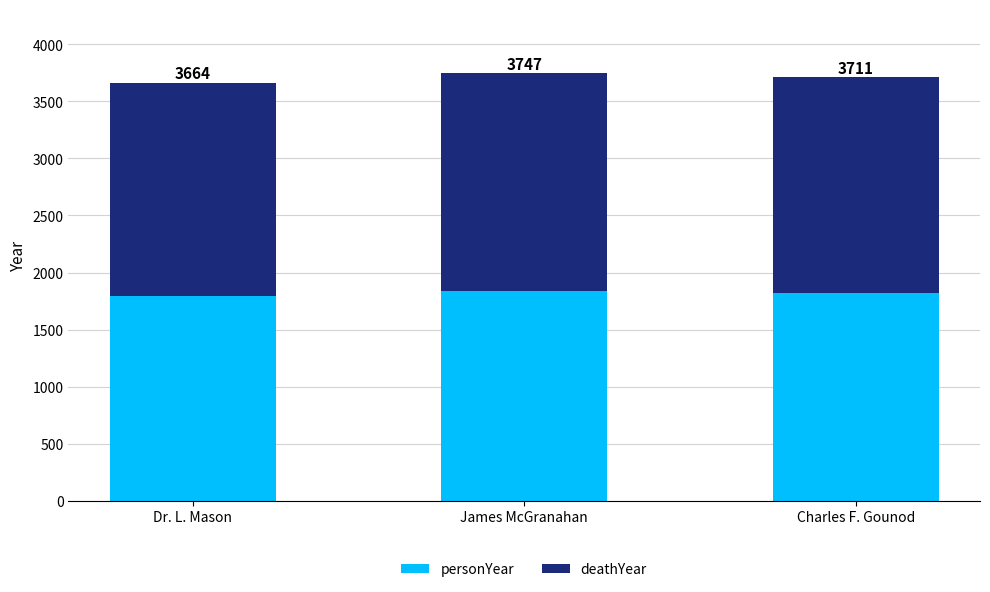

Does the chart contain any negative values?

No